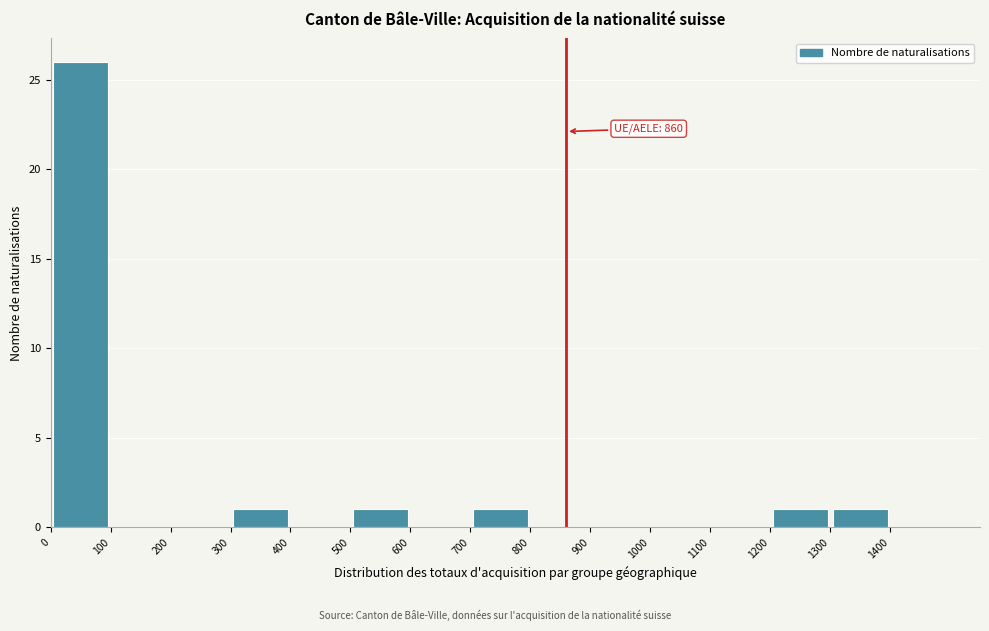

Over which range of the x-axis is the bar tallest?

0 to 100